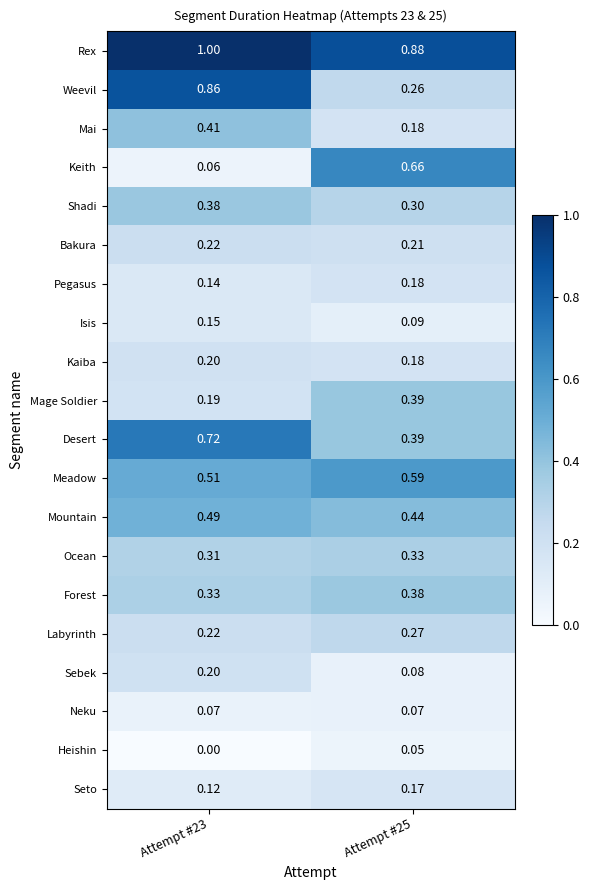

Which series has the largest total across all categories?

Rex